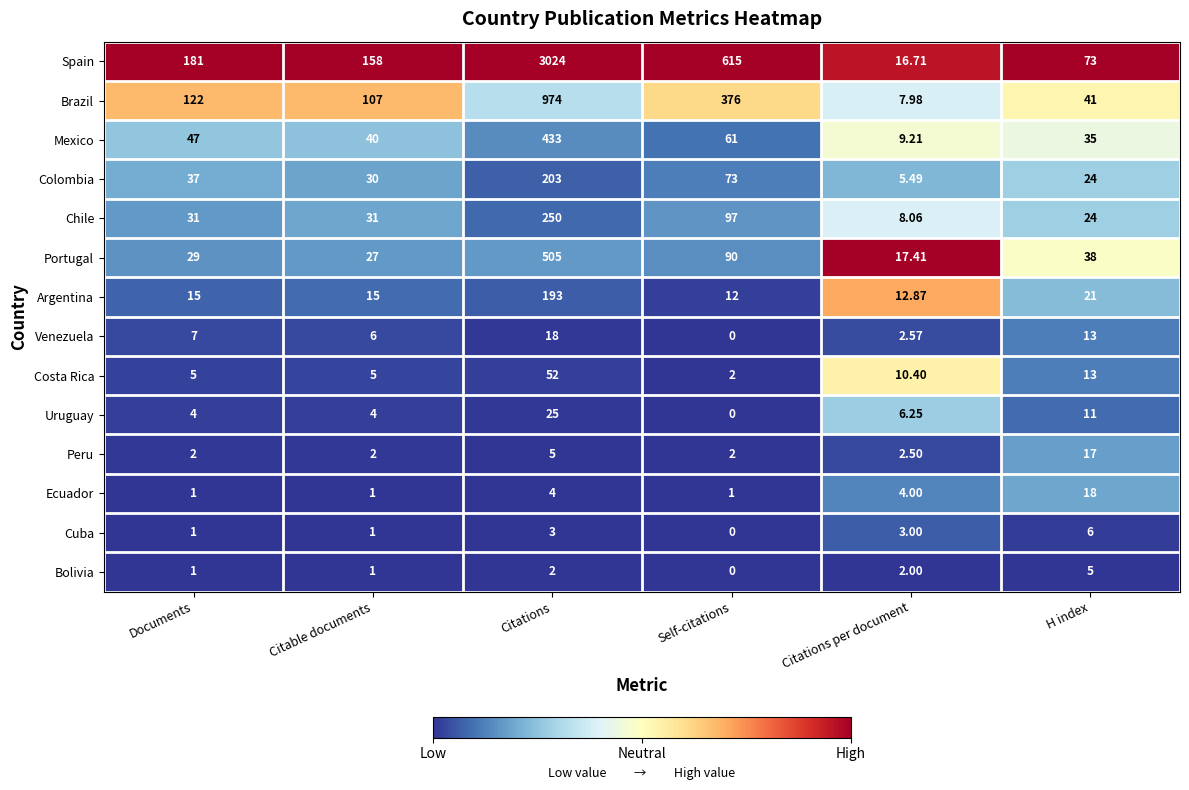

Which series has the largest range (max minus min)?

Spain